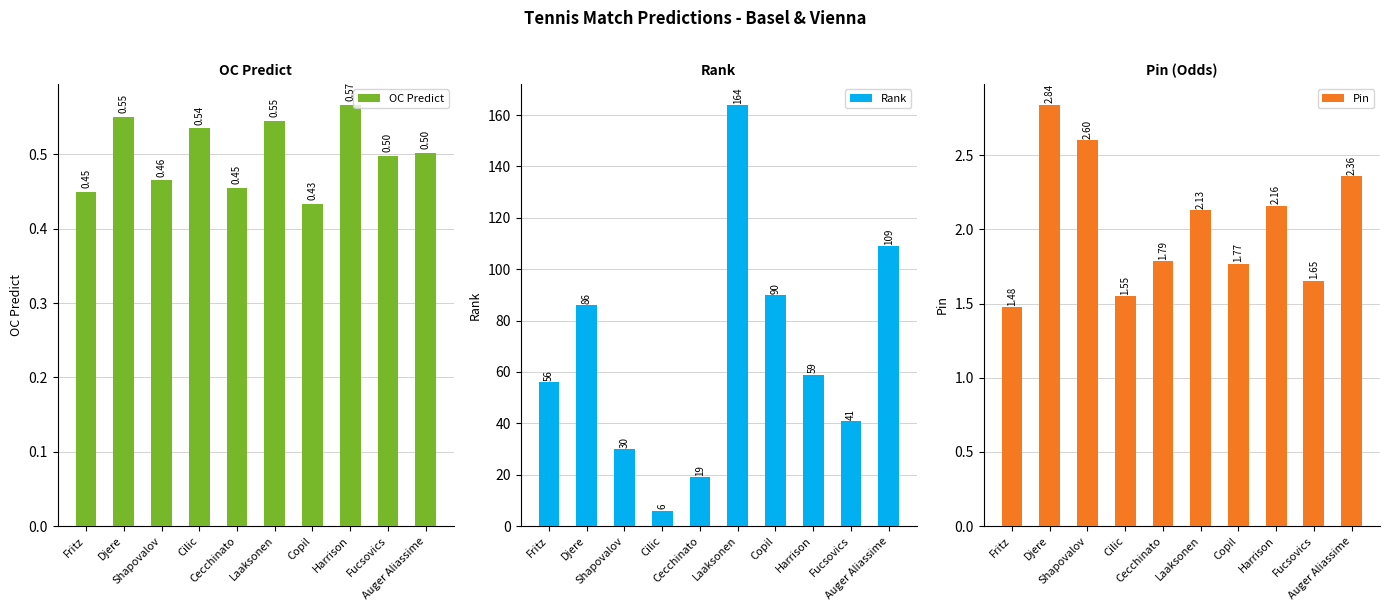

Count the OC Predict values in the range 0 to 1.

10